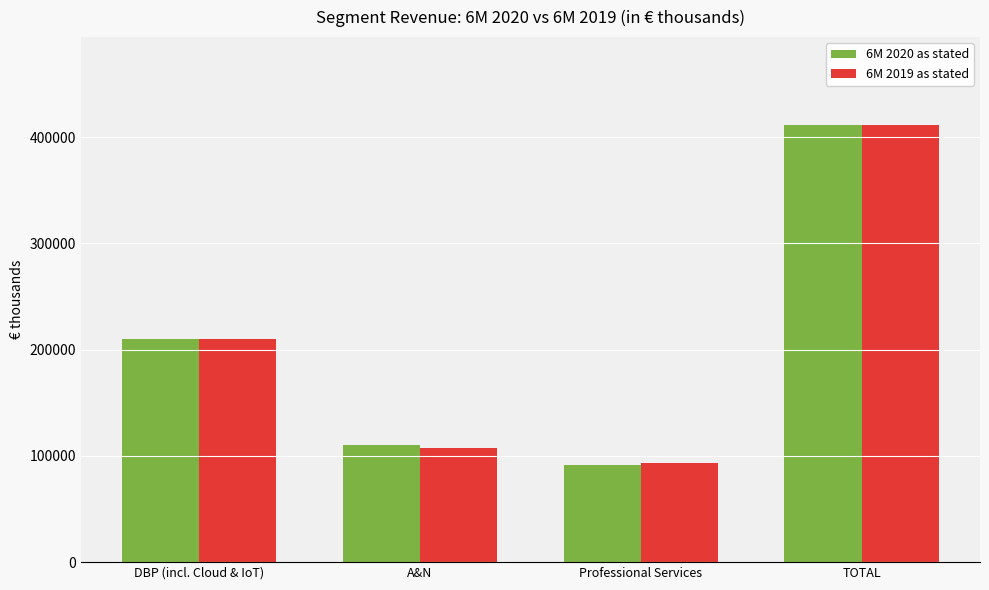

True or false: 6M 2020 as stated has a value of 348734 at DBP (incl. Cloud & IoT).

False